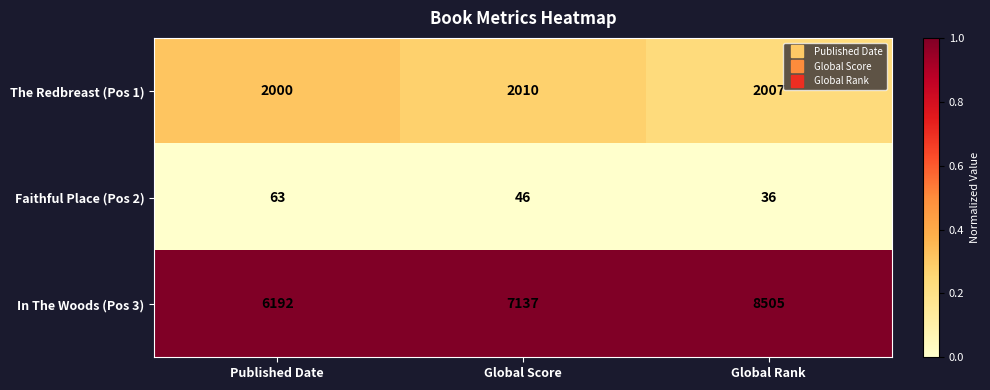

What is the sum of the The Redbreast (Pos 1) values at Global Score and Published Date?

4010